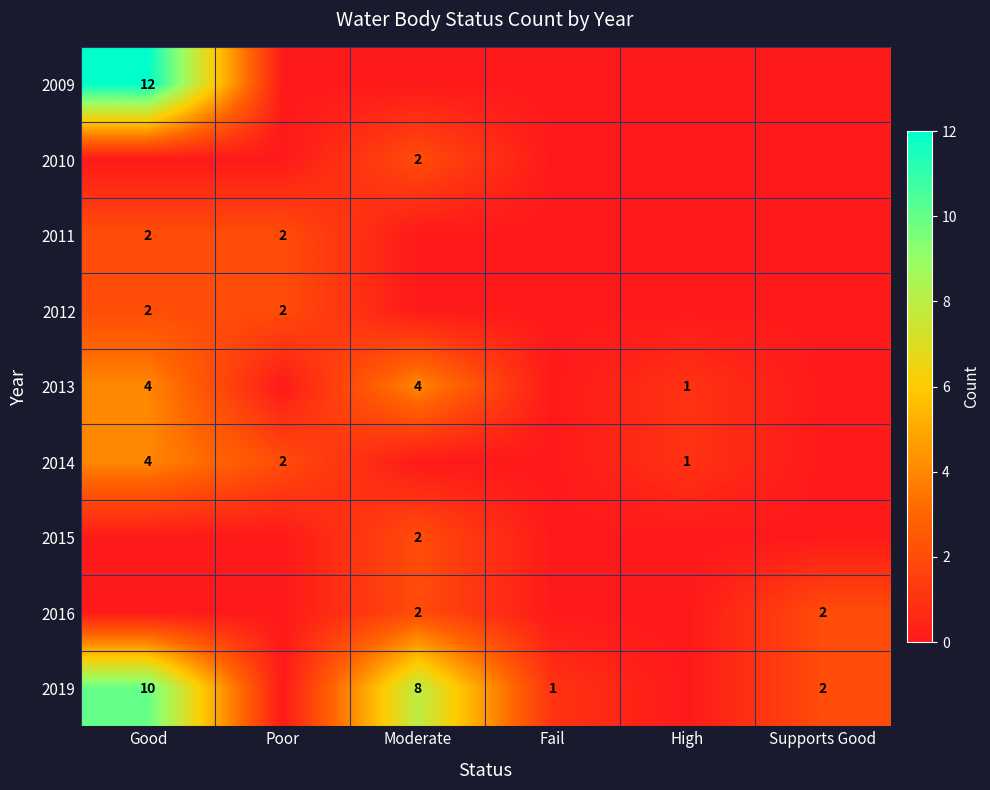

Which has a higher value, Poor or Supports Good?

Poor